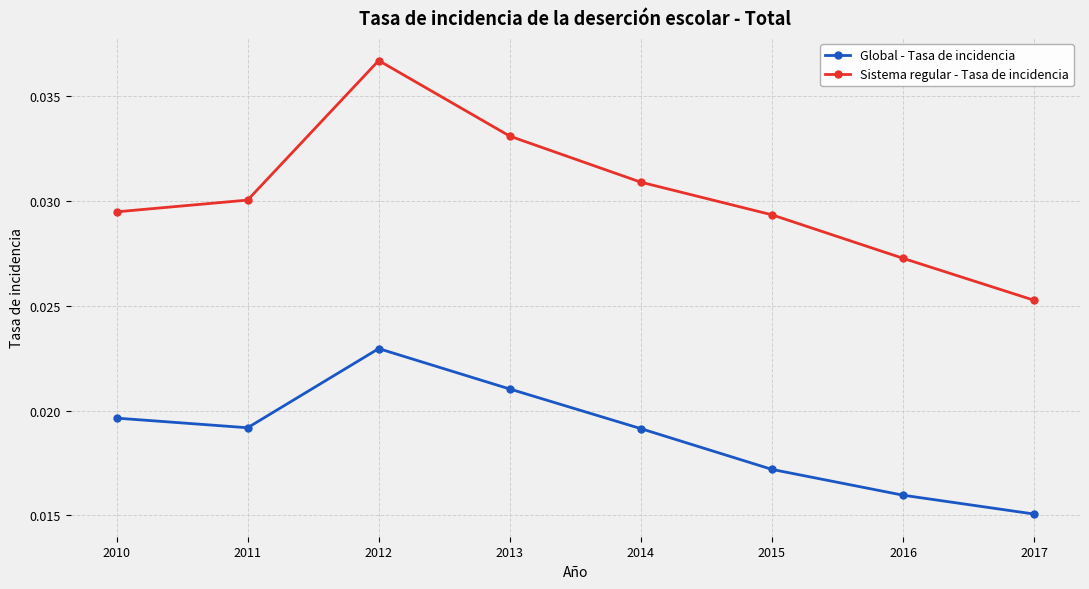

Which category has the highest value across all series?

2012